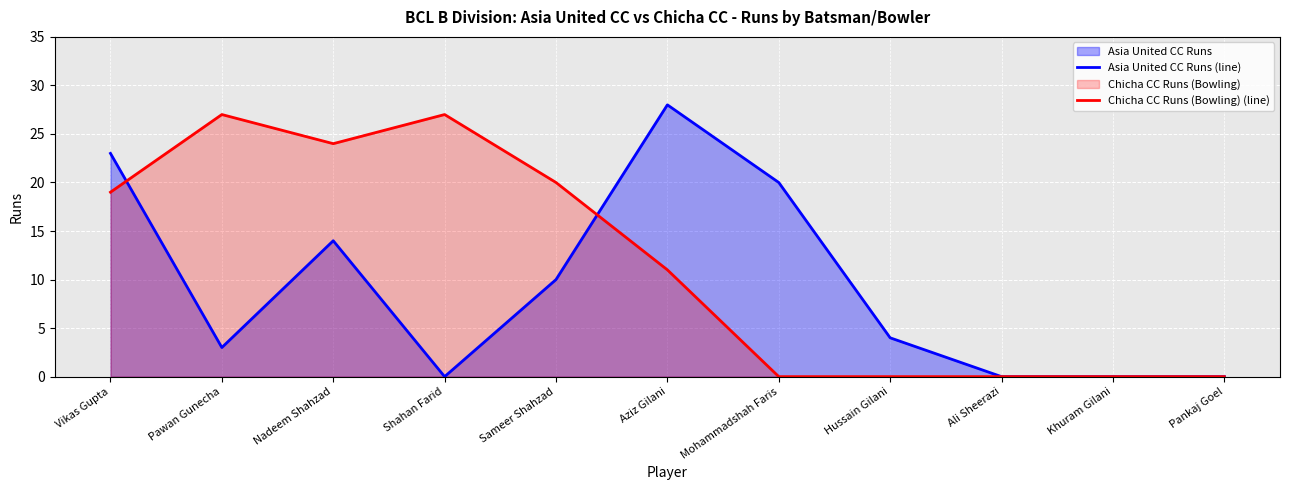

How many lines are shown in the chart?

2